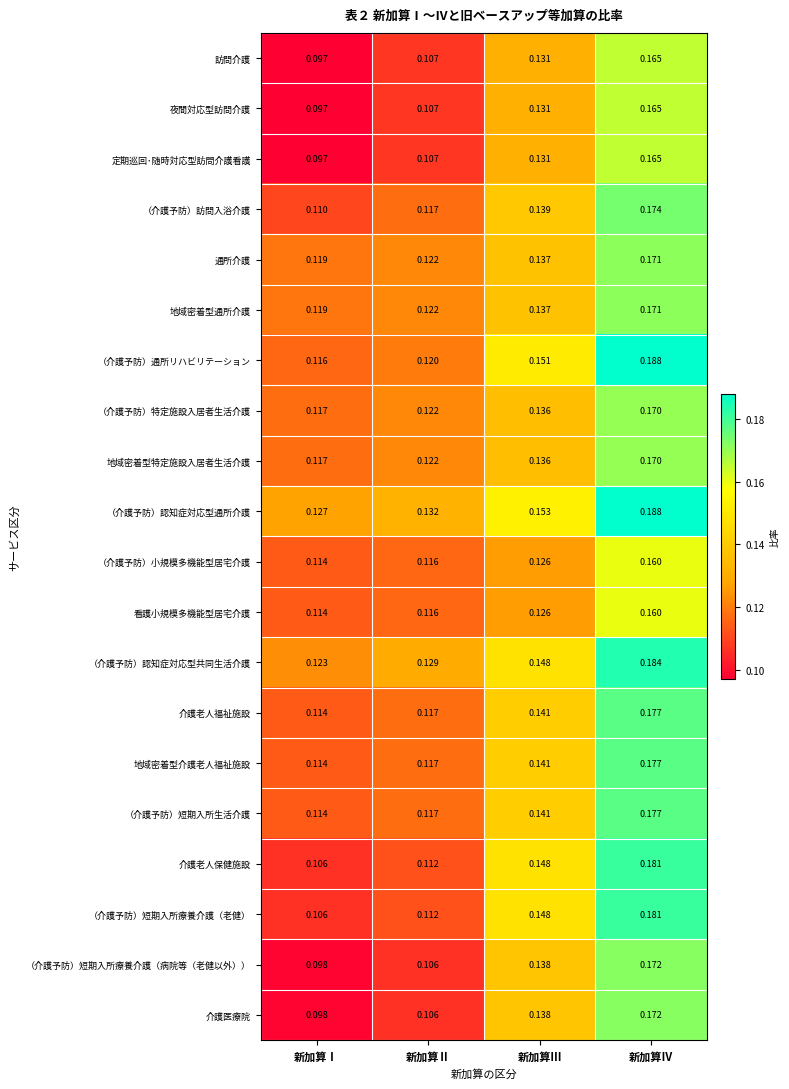

At which category does the chart reach its minimum across all series?

新加算Ⅰ